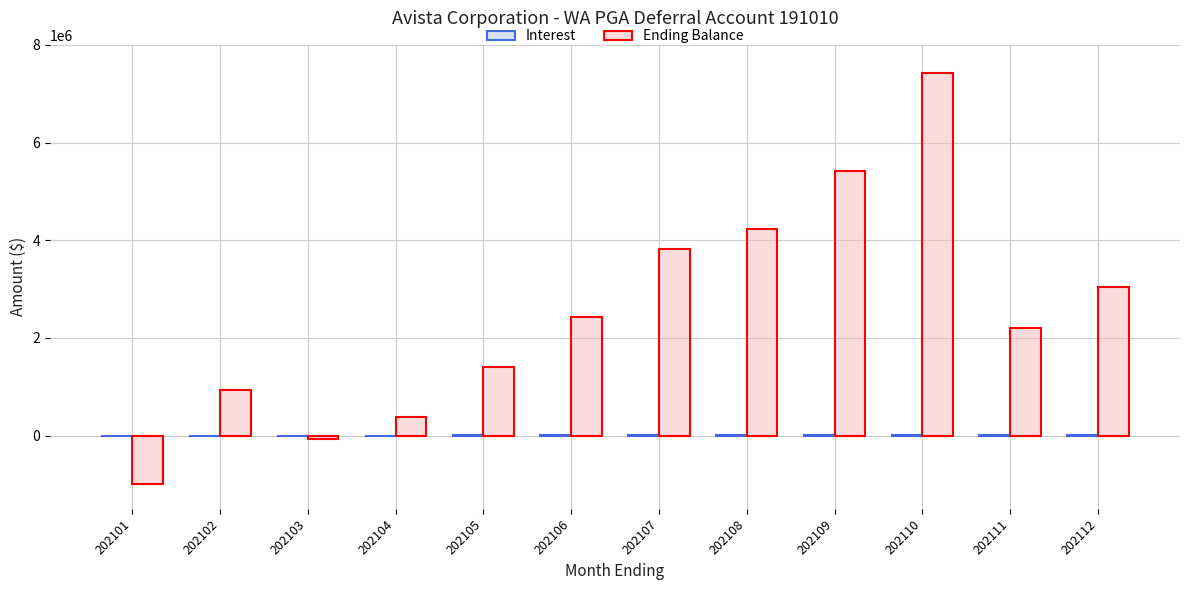

True or false: Ending Balance has a value of 941620.1 at 202102.

True